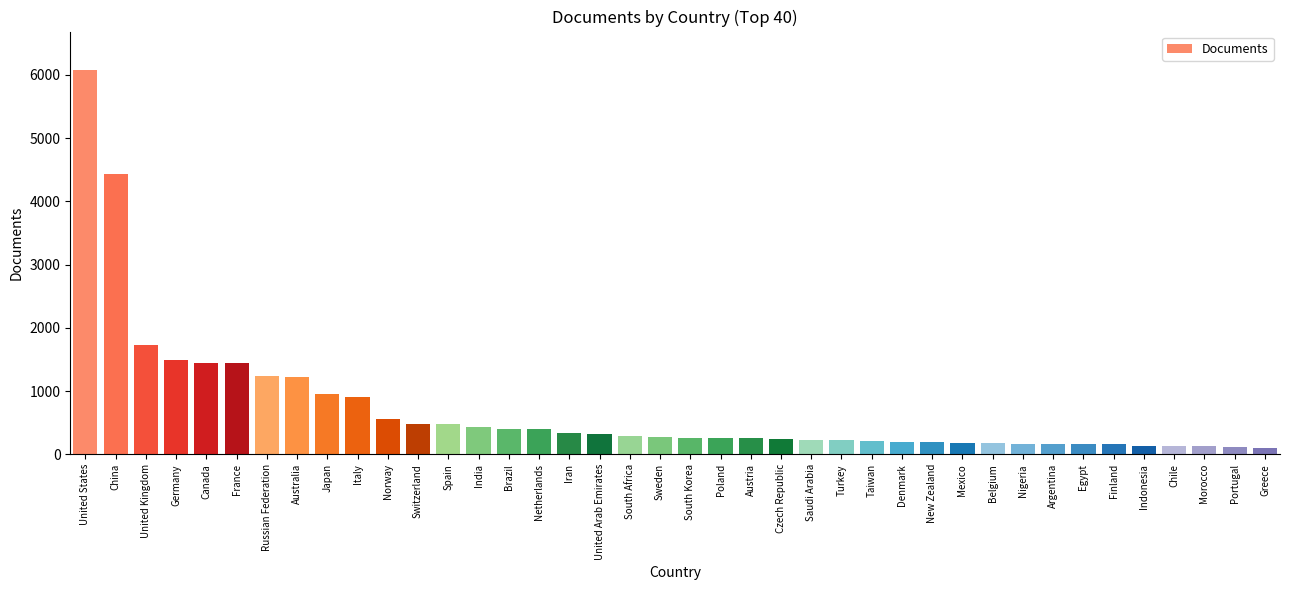

Where does the data first go above 281?

United States